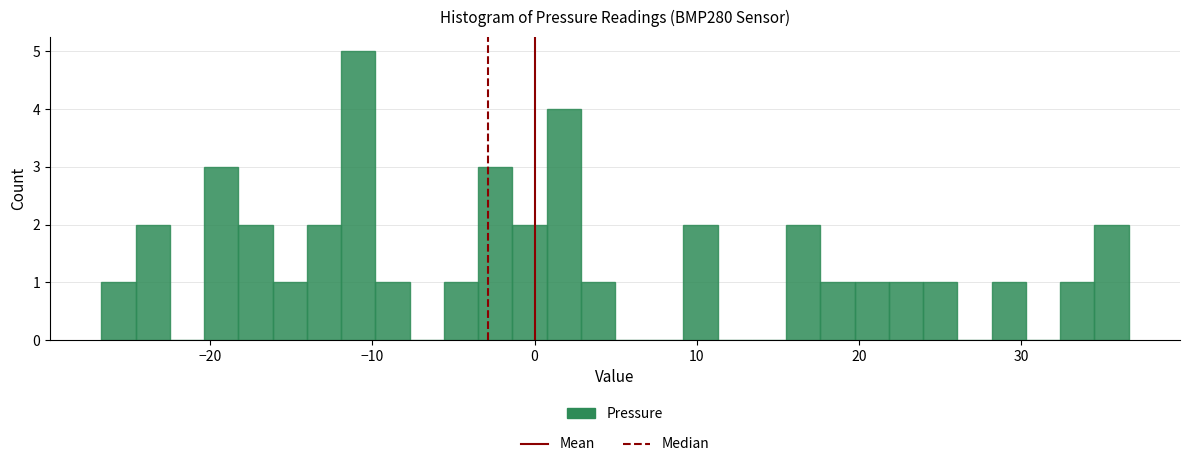

Read against the x-axis, roughly where is the centre of the tallest bar?

-11